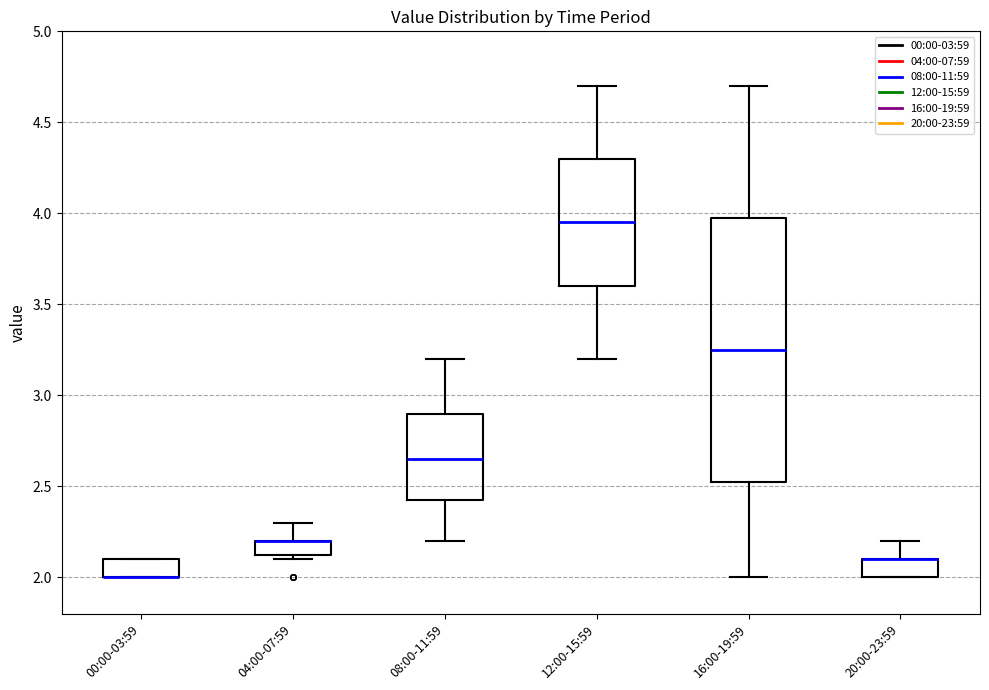

Where is the lower edge of the box for 12:00-15:59 on the y-axis? The values are not printed on the chart, so give them approximately, as read against the axis.

3.60